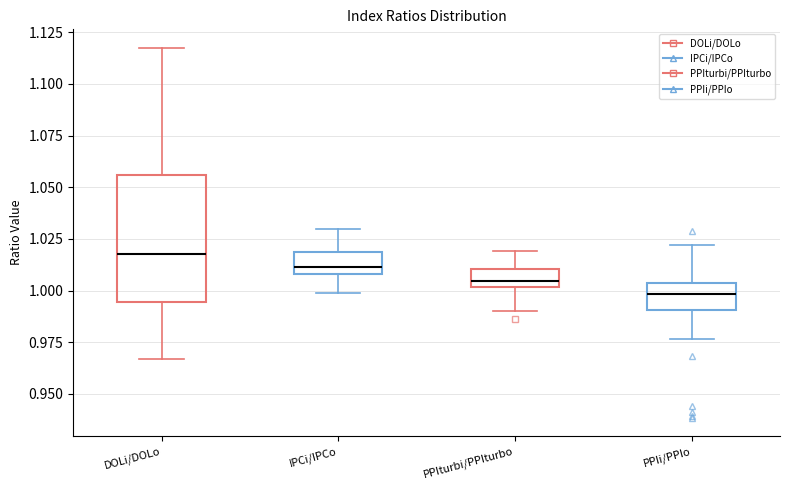

Which box's median line is the lowest?

PPIi/PPIo